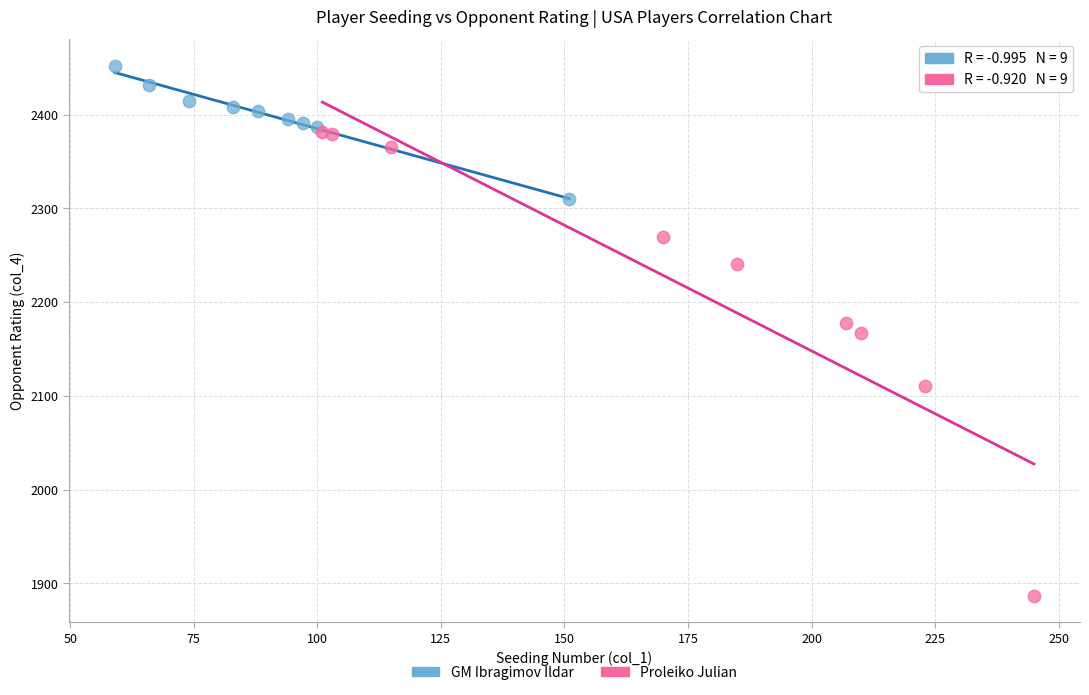

Which series reaches the maximum Y coordinate?

GM Ibragimov Ildar